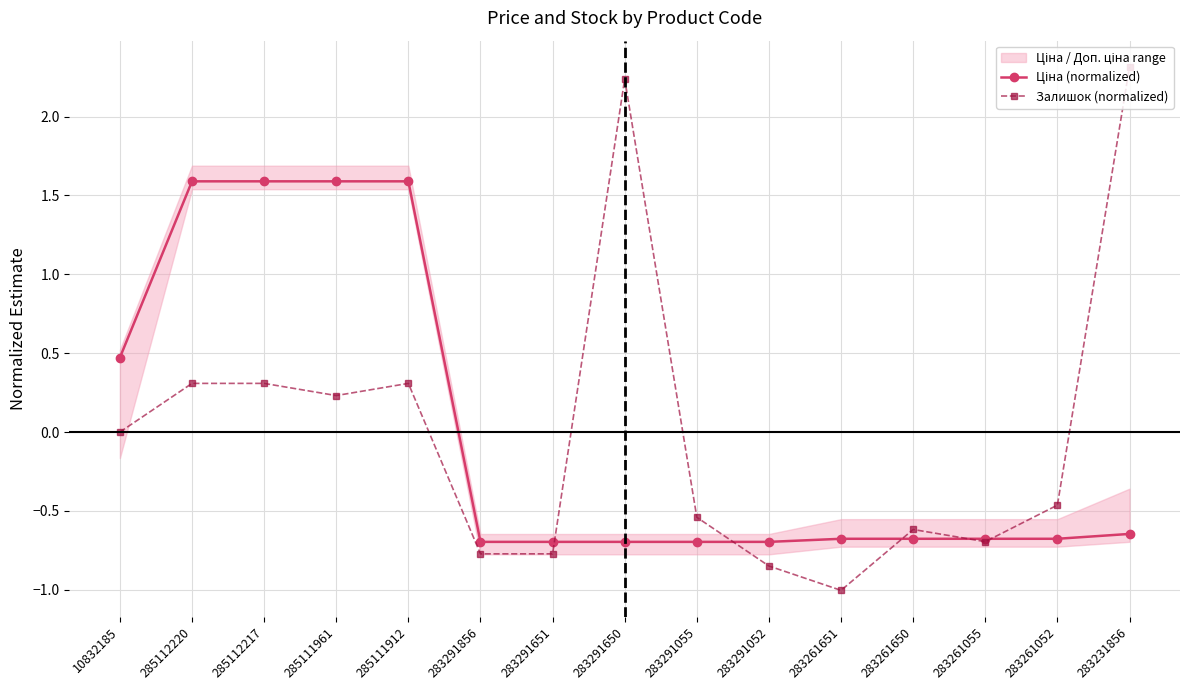

Reading left to right, transcribe all the data shown in this chart.

Ціна (normalized): 10832185=0.5	285112220=1.6	285112217=1.6	285111961=1.6	285111912=1.6	283291856=-0.7	283291651=-0.7	283291650=-0.7	283291055=-0.7	283291052=-0.7	283261651=-0.7	283261650=-0.7	283261055=-0.7	283261052=-0.7	283231856=-0.6
Залишок (normalized): 10832185=0.0	285112220=0.3	285112217=0.3	285111961=0.2	285111912=0.3	283291856=-0.8	283291651=-0.8	283291650=2.2	283291055=-0.5	283291052=-0.8	283261651=-1.0	283261650=-0.6	283261055=-0.7	283261052=-0.5	283231856=2.3